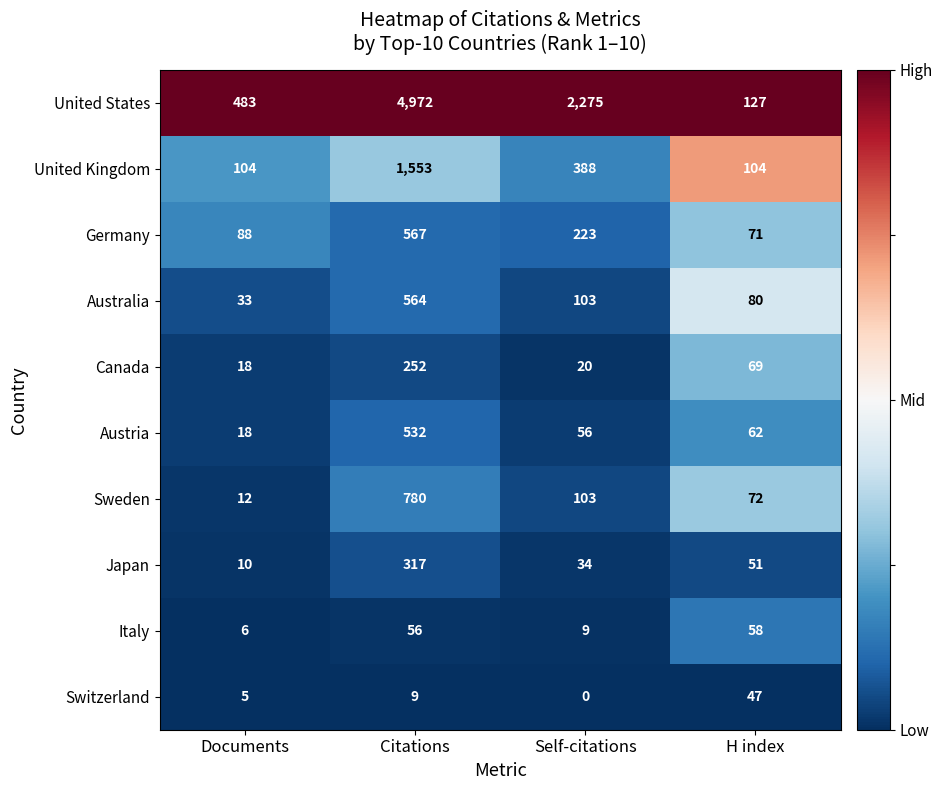

Which series has the widest spread of values?

United States